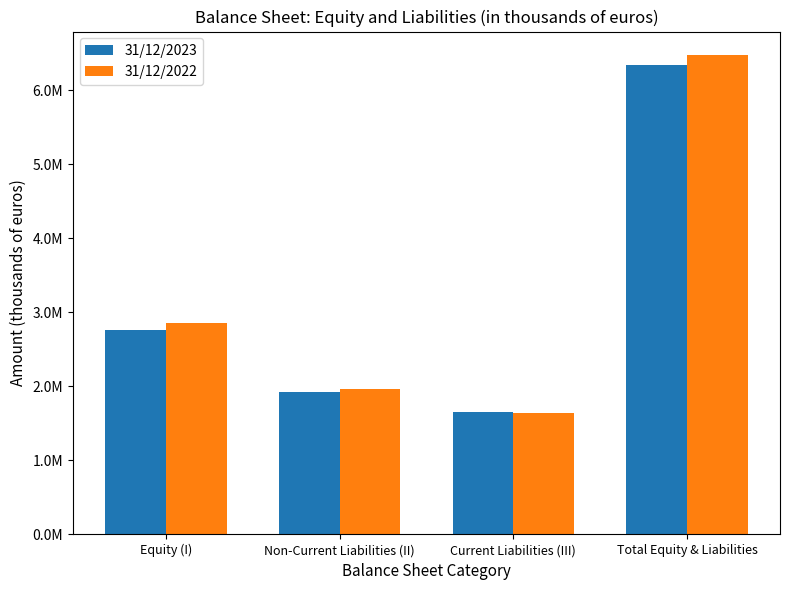

What is the value of the 31/12/2023 bar at the 4th from the left?

6346737